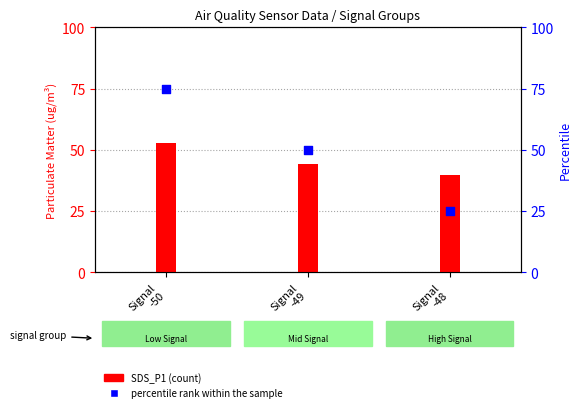

Which series contains the lowest Y value?

percentile rank within the sample